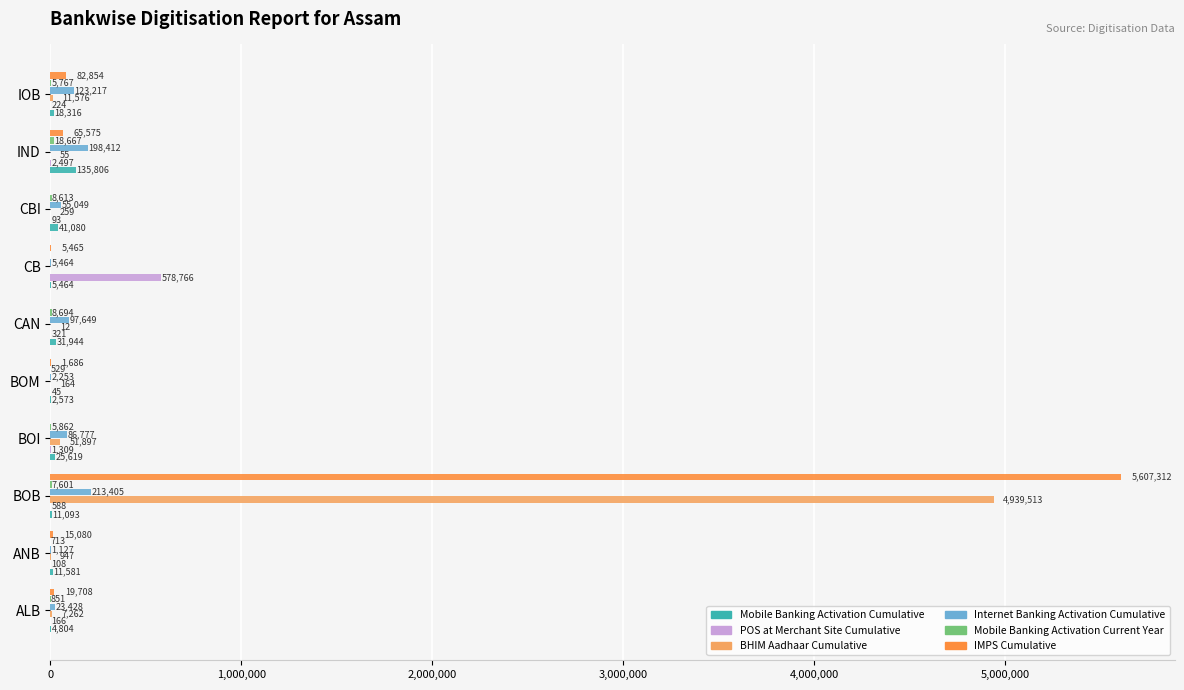

Is the value of POS at Merchant Site Cumulative at BOB greater than the value of BHIM Aadhaar Cumulative at CB?

Yes